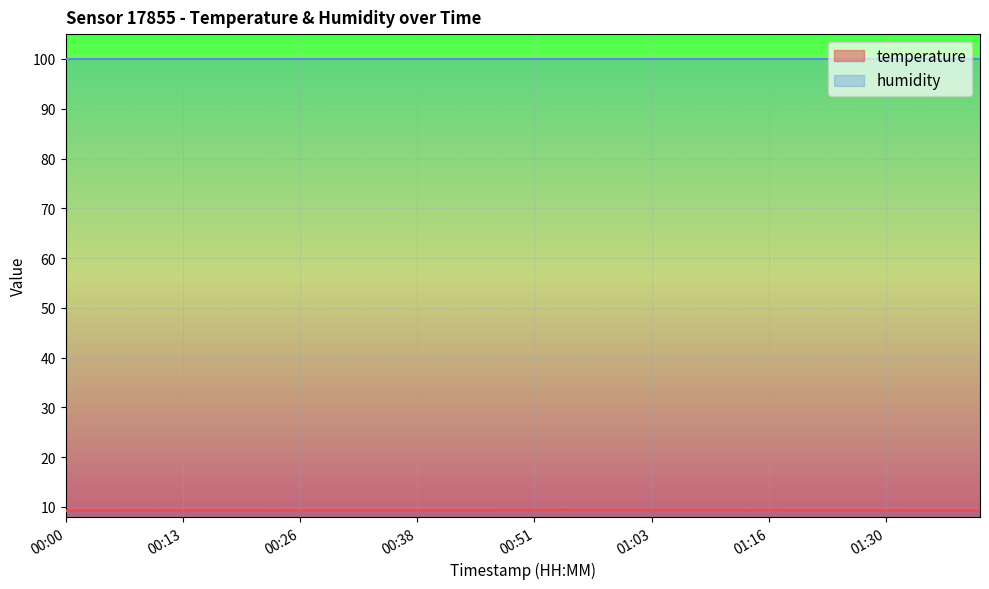

How many points are lower than both their immediate neighbors (excluding endpoints)?

4